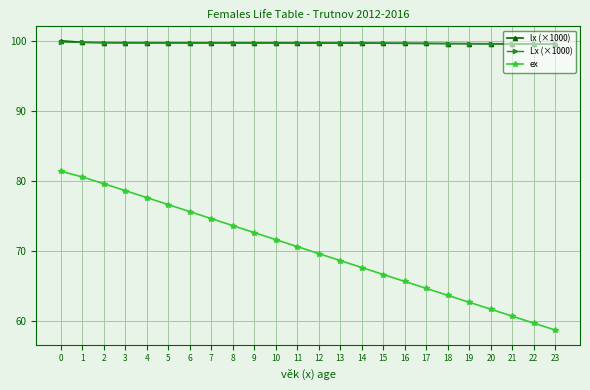

What is the value of the Lx (×1000) point at the 10th from the left?

99.7